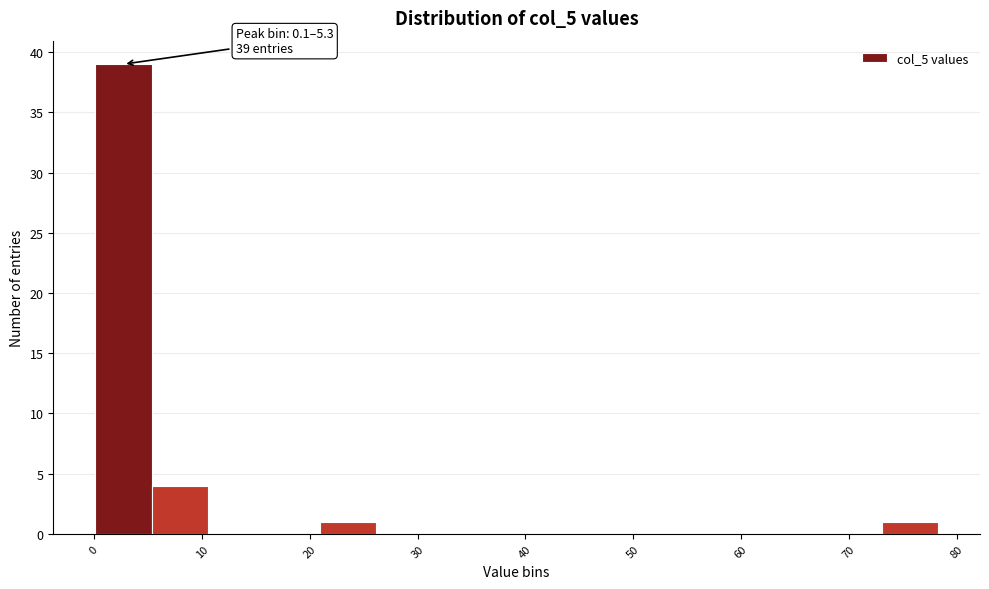

Which range on the x-axis has the tallest bar?

0 to 5